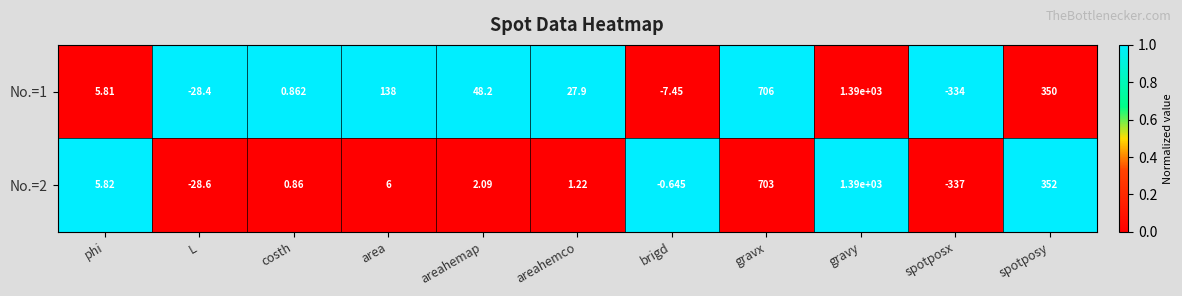

Which series has the largest total across all categories?

No.=1